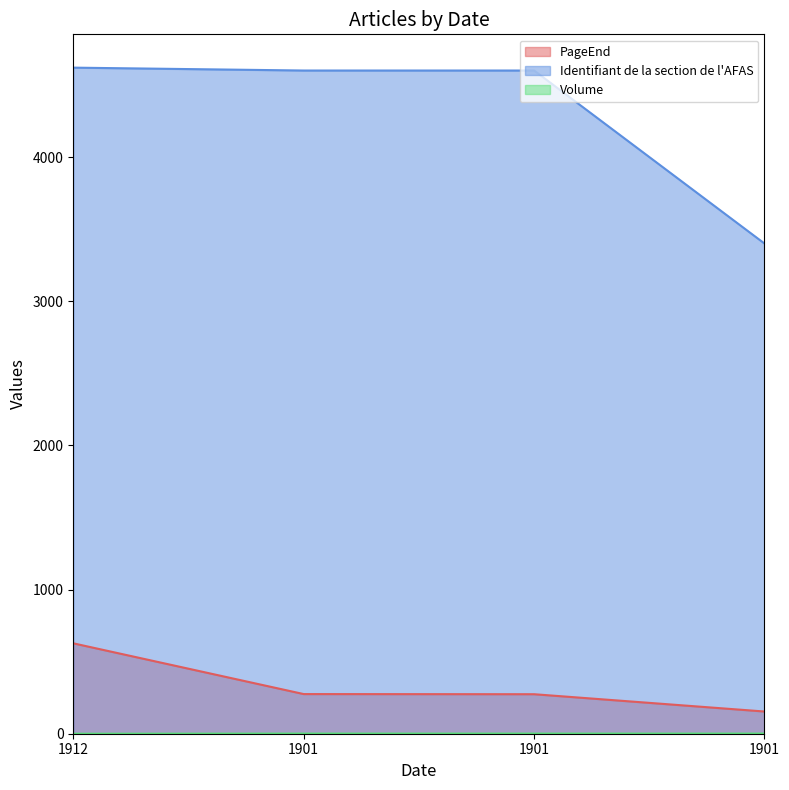

What is the difference between the highest and lowest values at 1901?

4599